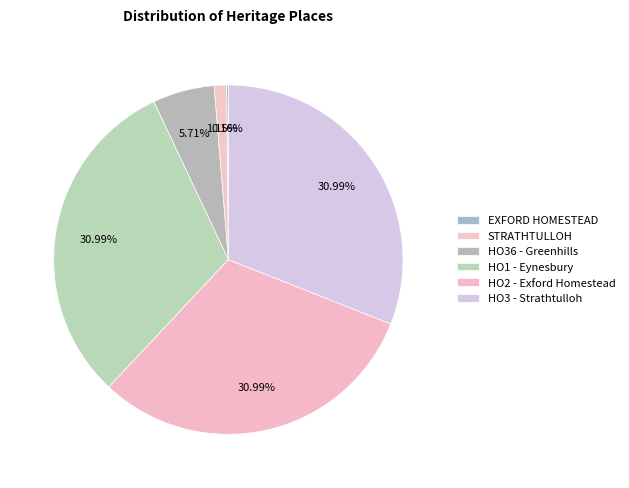

What is the change in value from EXFORD HOMESTEAD to HO3 - Strathtulloh?

+162097